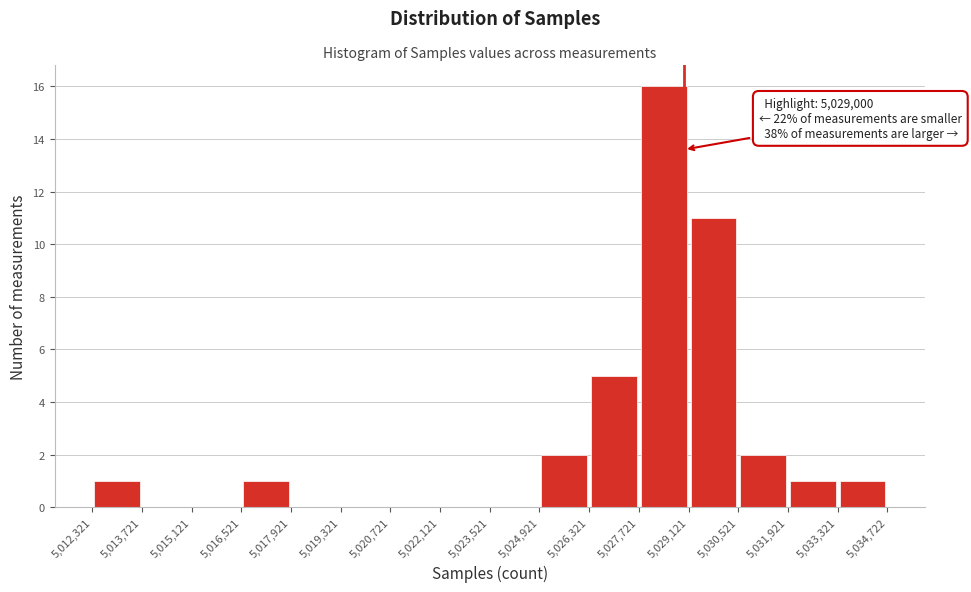

Which range on the x-axis has the tallest bar?

5,027,721 to 5,029,121